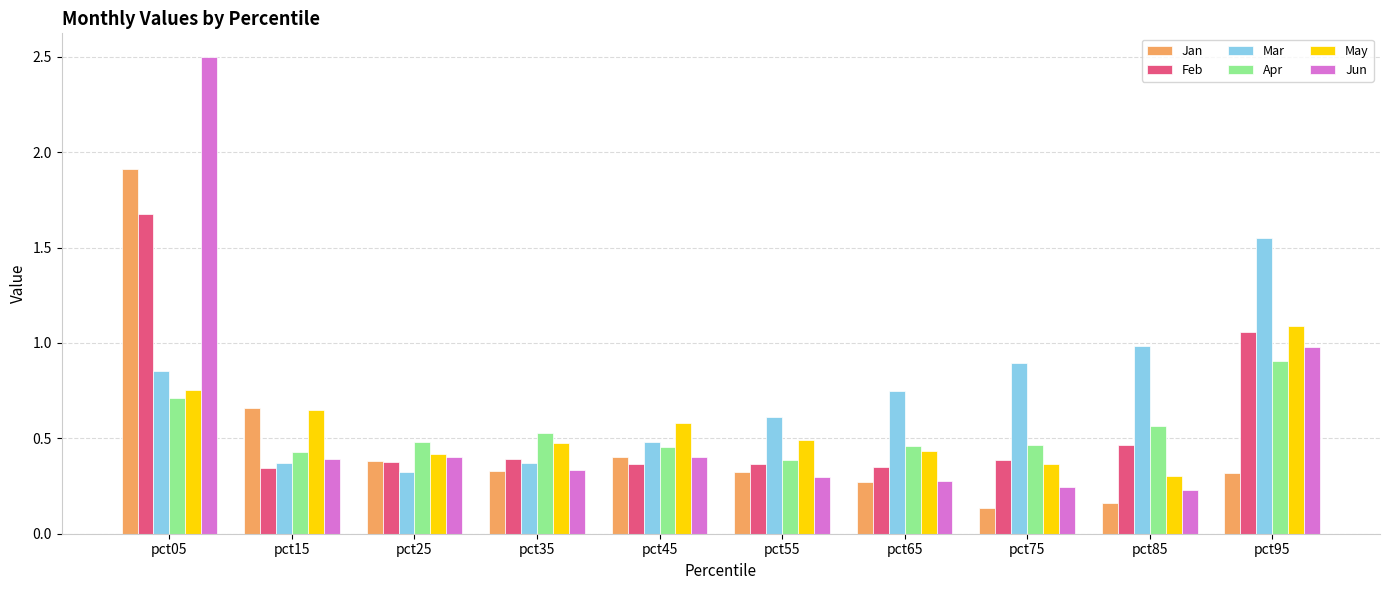

Which category has the highest value in the Apr series?

pct95